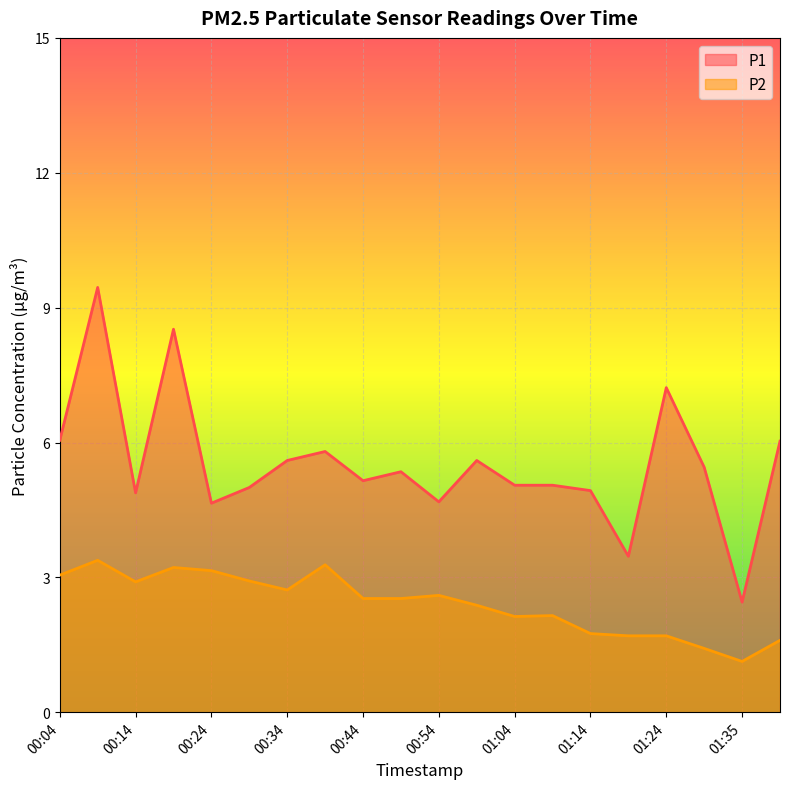

What is the difference between the maximum and second lowest values in the P2 series?

2.0